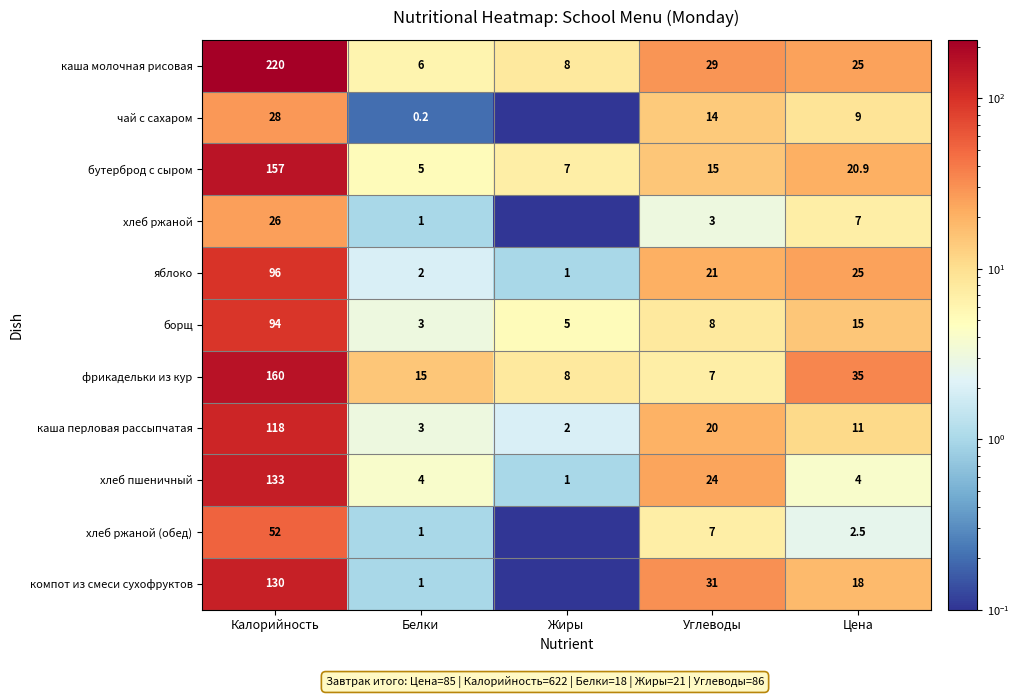

Is the value of борщ at Жиры greater than the value of компот из смеси сухофруктов at Углеводы?

No